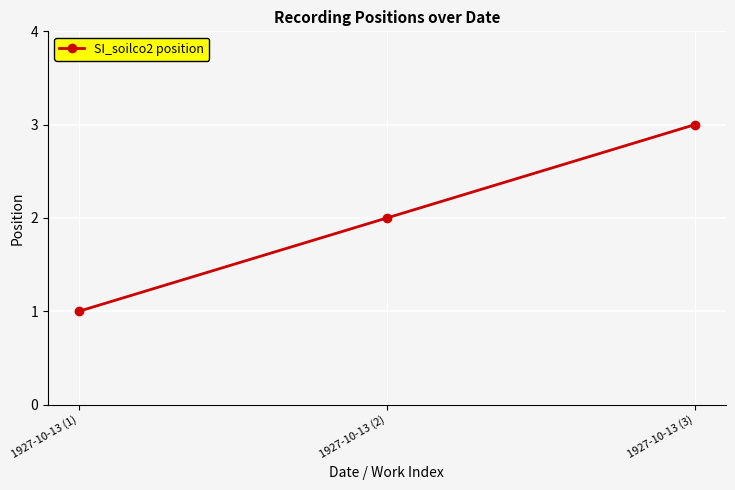

What is the sum of the values at 1927-10-13 (3) and 1927-10-13 (1)?

4